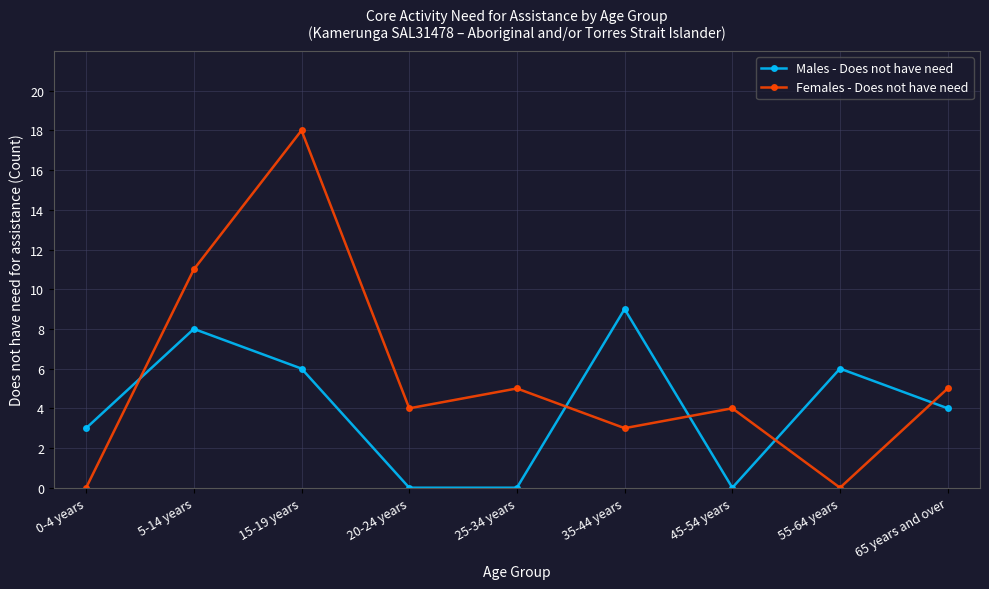

True or false: Females - Does not have need has more than 2 points higher than both neighbors.

True